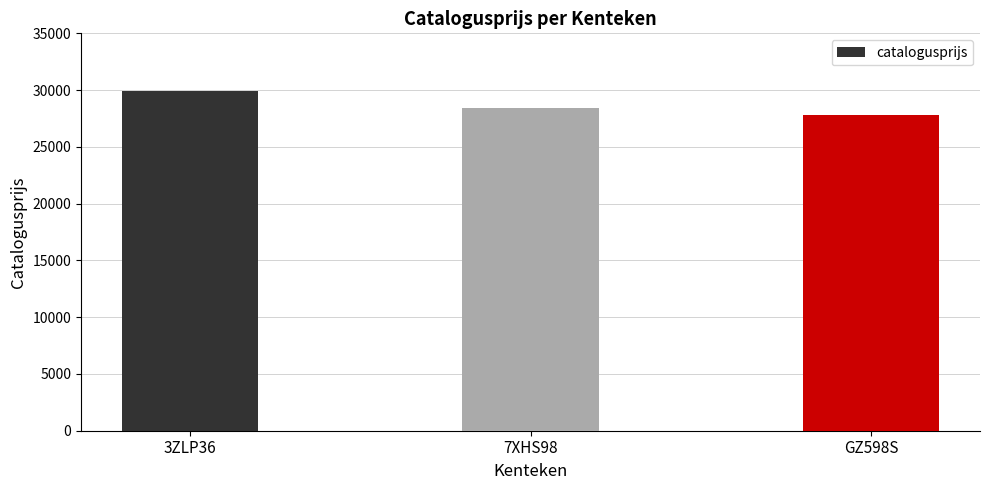

True or false: the data shows 28416 at 7XHS98.

True